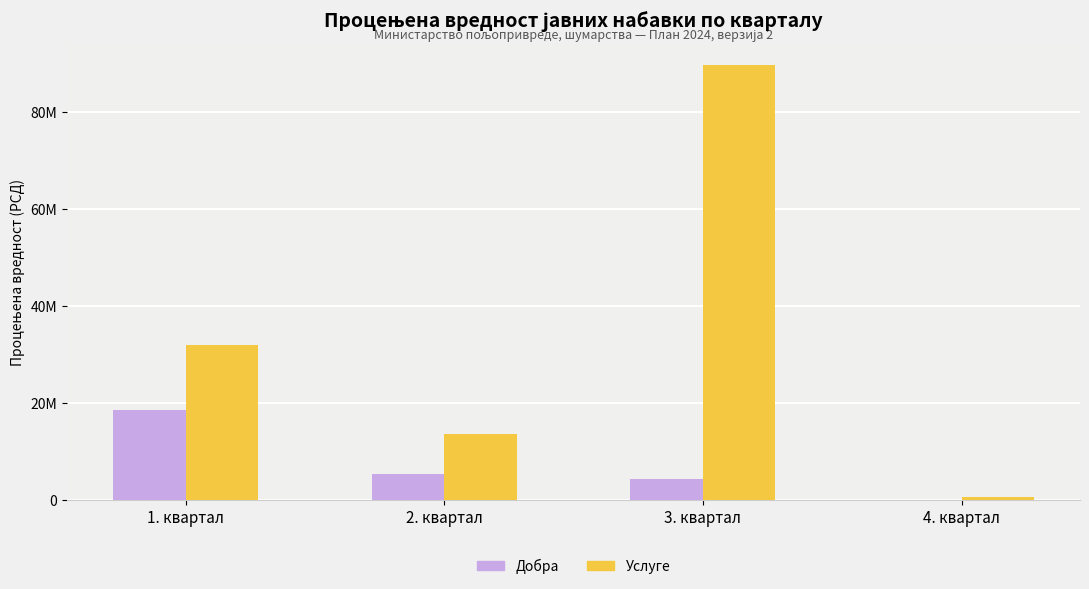

Are the bars horizontal?

No